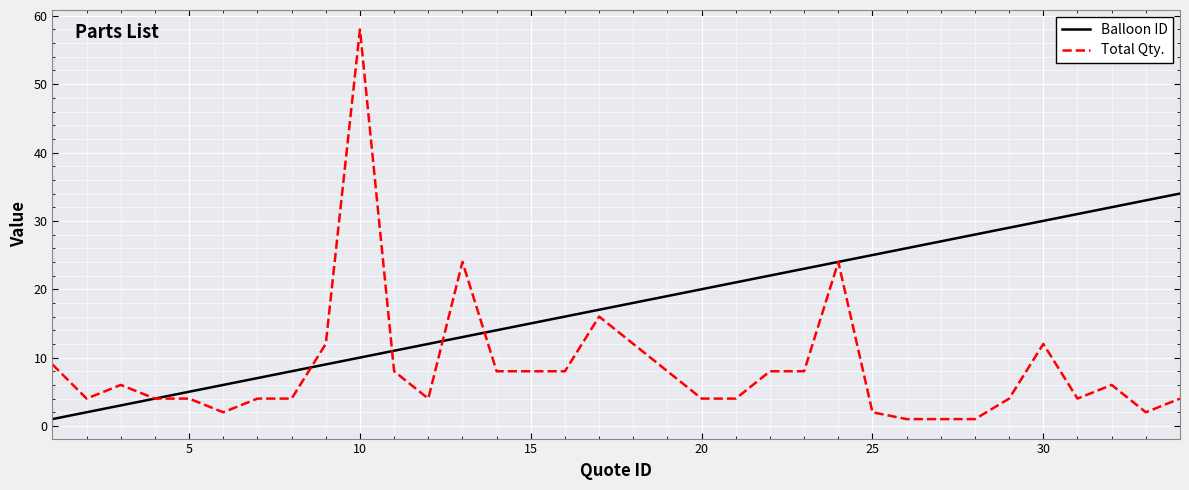

Rank the series by their average value, from lowest to highest.

Total Qty., Balloon ID